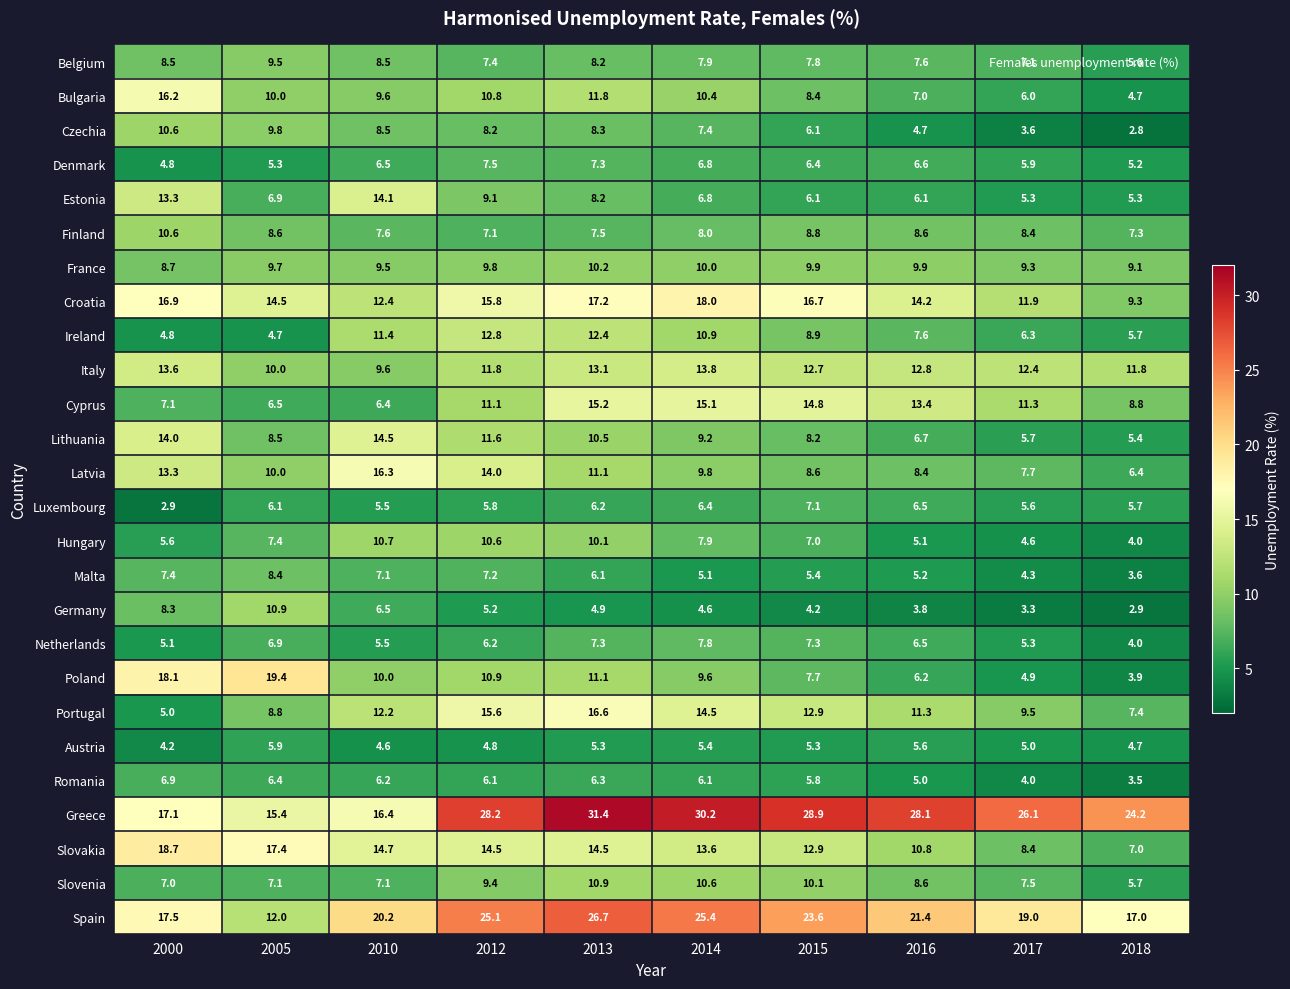

Where is Belgium nearest to the value 7?

2017